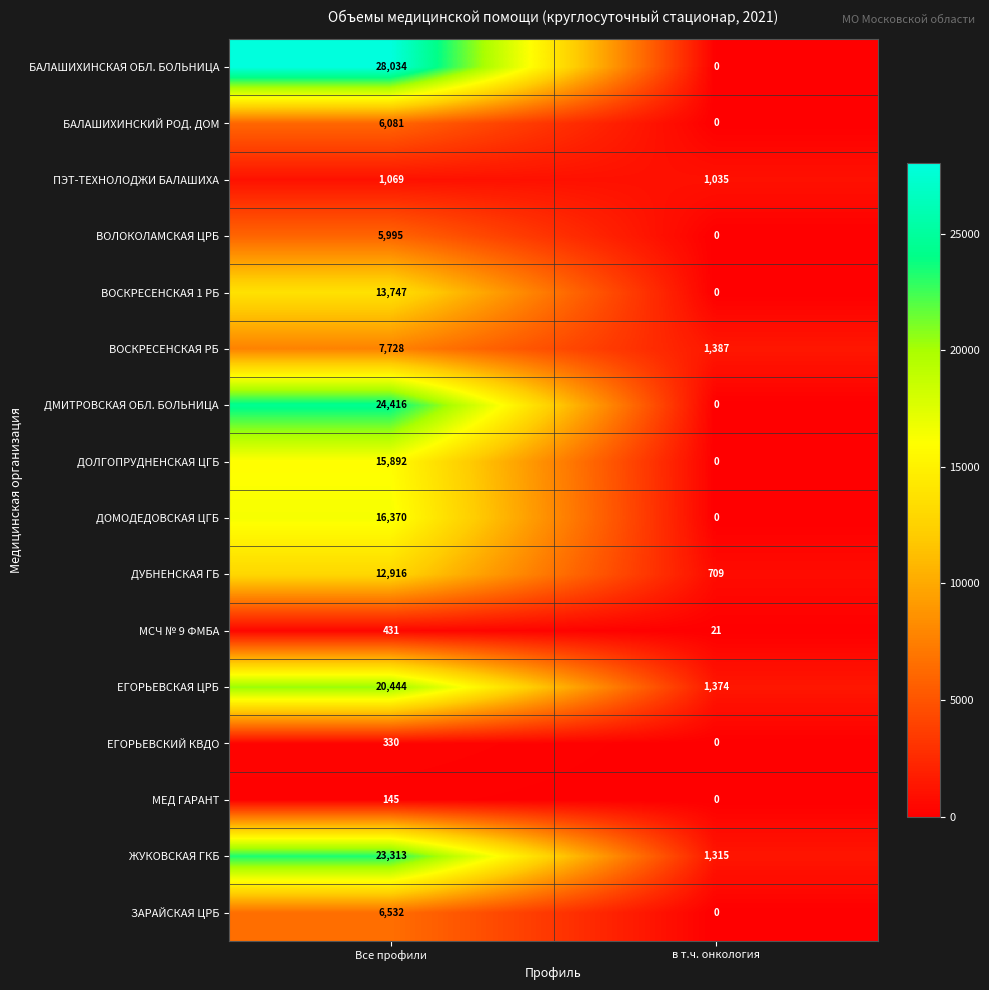

What value does the ПЭТ-ТЕХНОЛОДЖИ БАЛАШИХА series have at Все профили, to the nearest 5?

1070